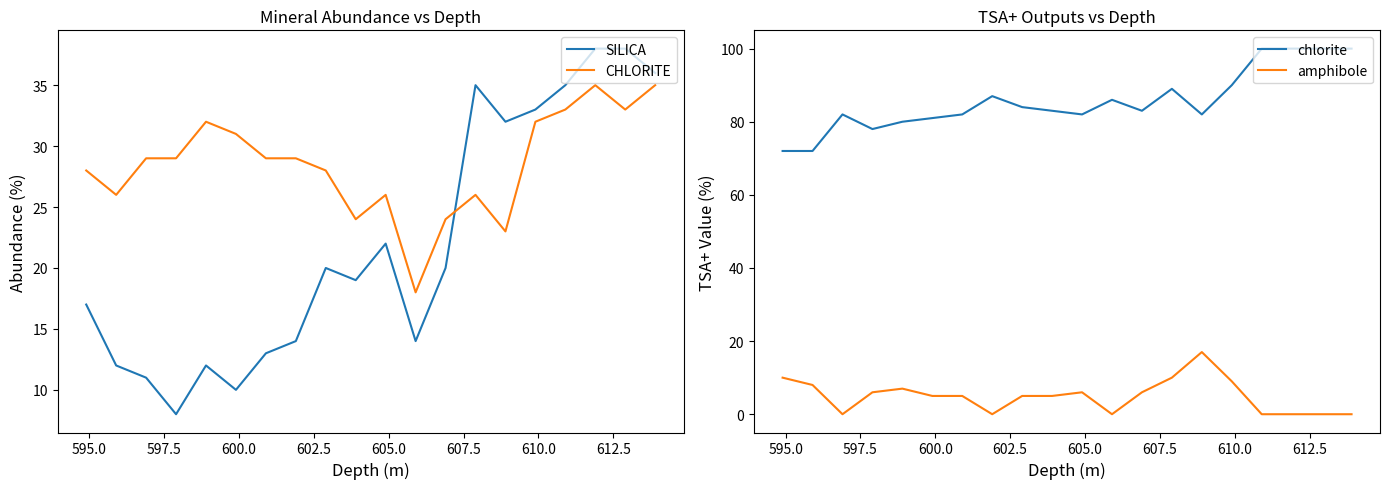

Count the number of categories in the chart.

20